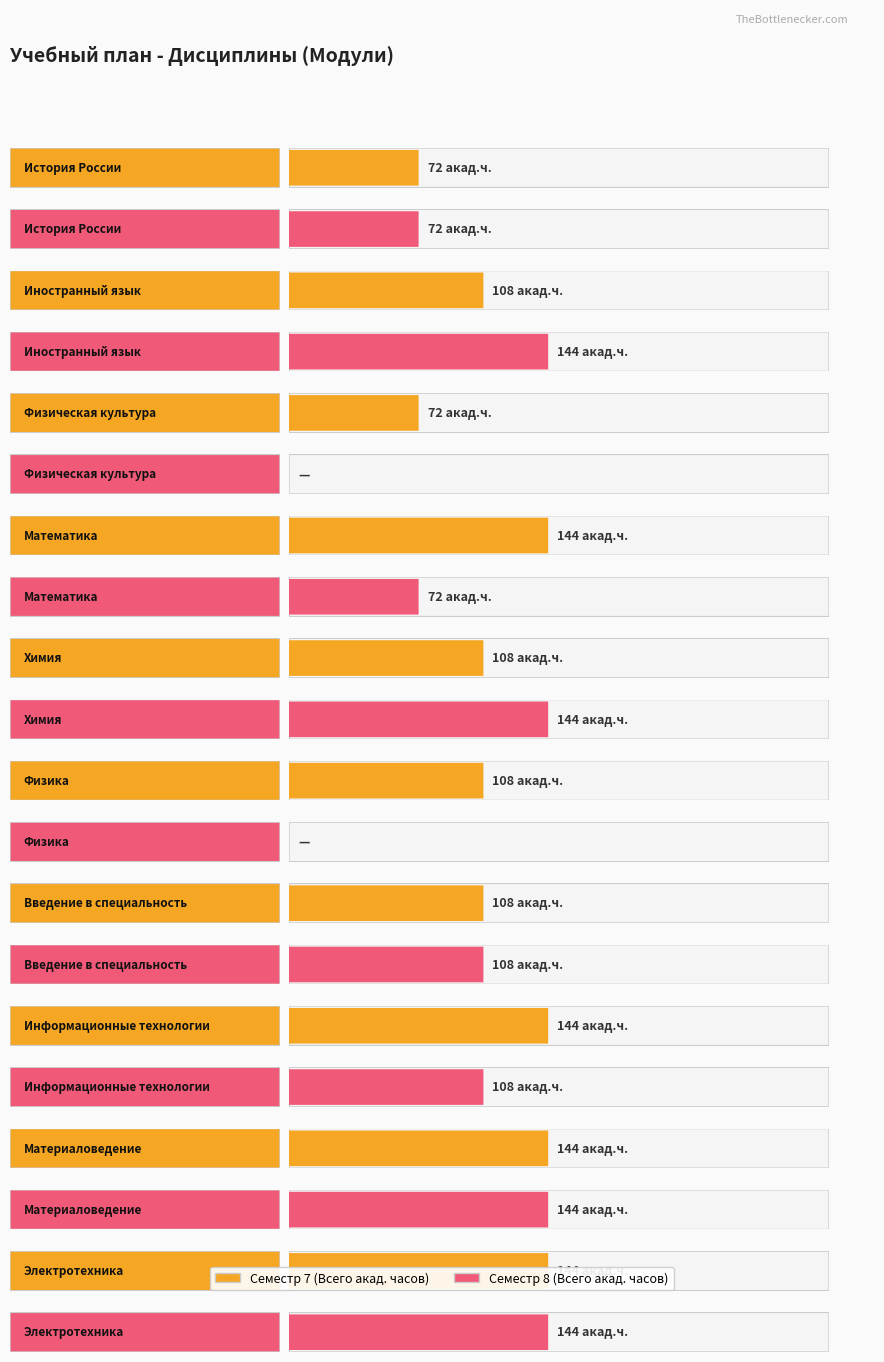

Between Математика and Материаловедение, which is larger?

Математика